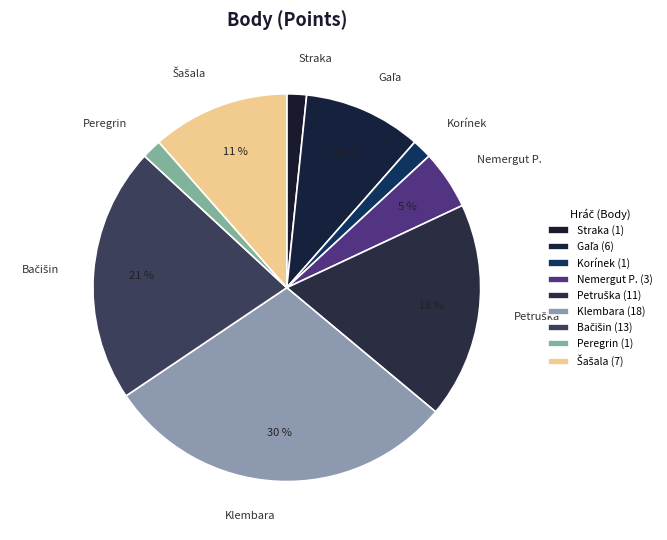

To the nearest percent, what percentage of the pie is Nemergut P.?

5%